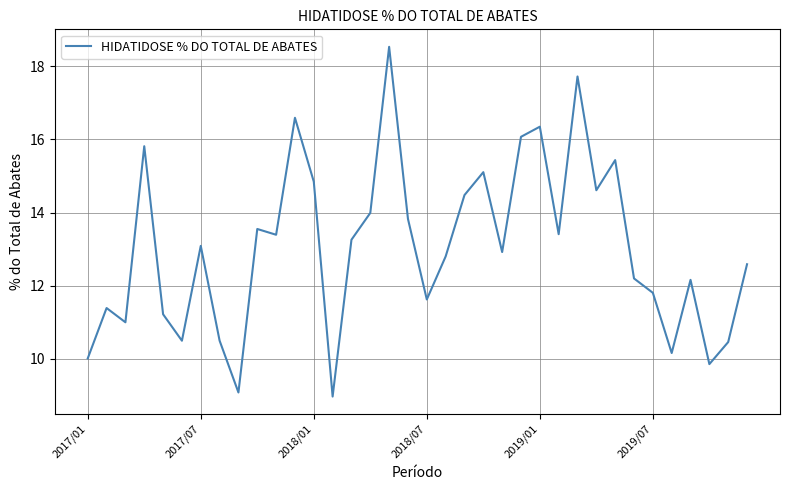

What is the smallest value displayed?

9.0